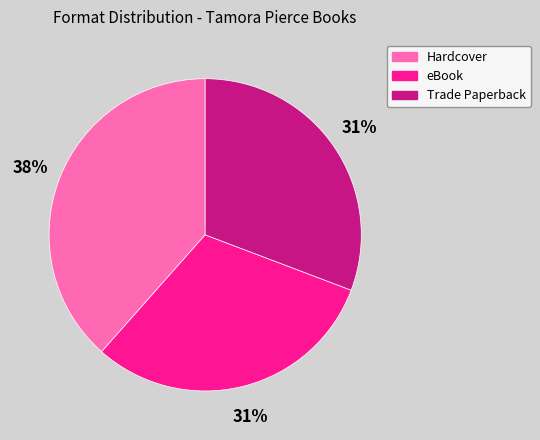

Does any single category account for the majority?

No